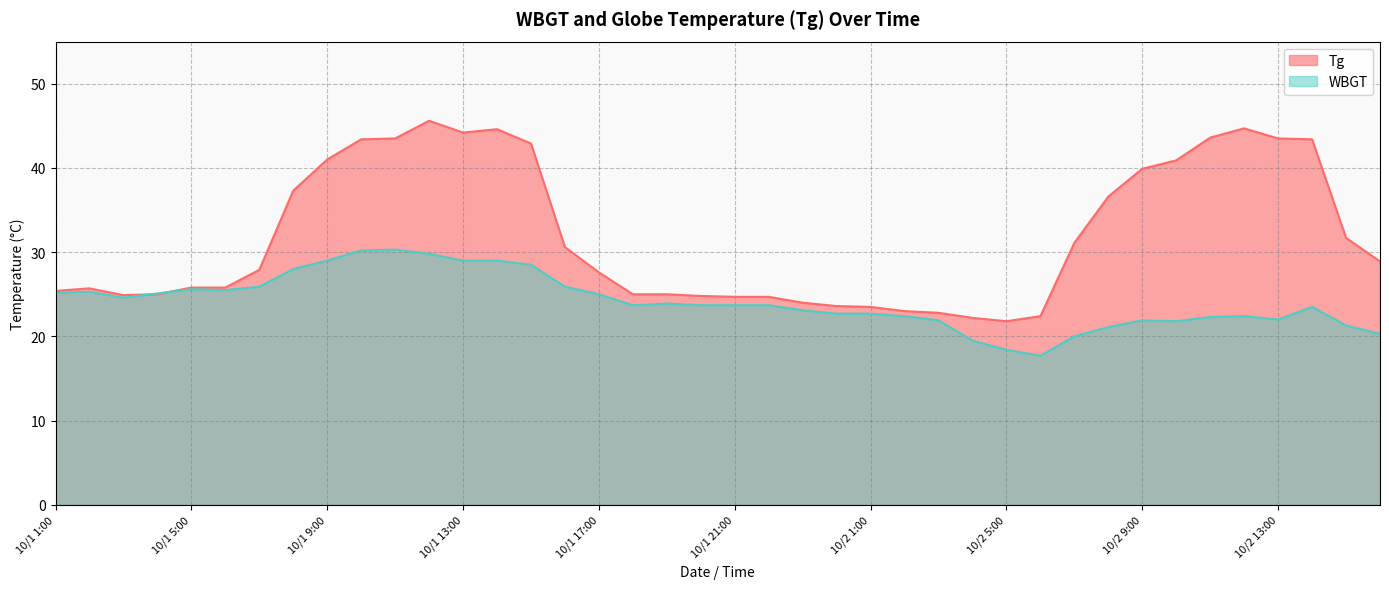

How many times do WBGT and Tg cross each other?

2